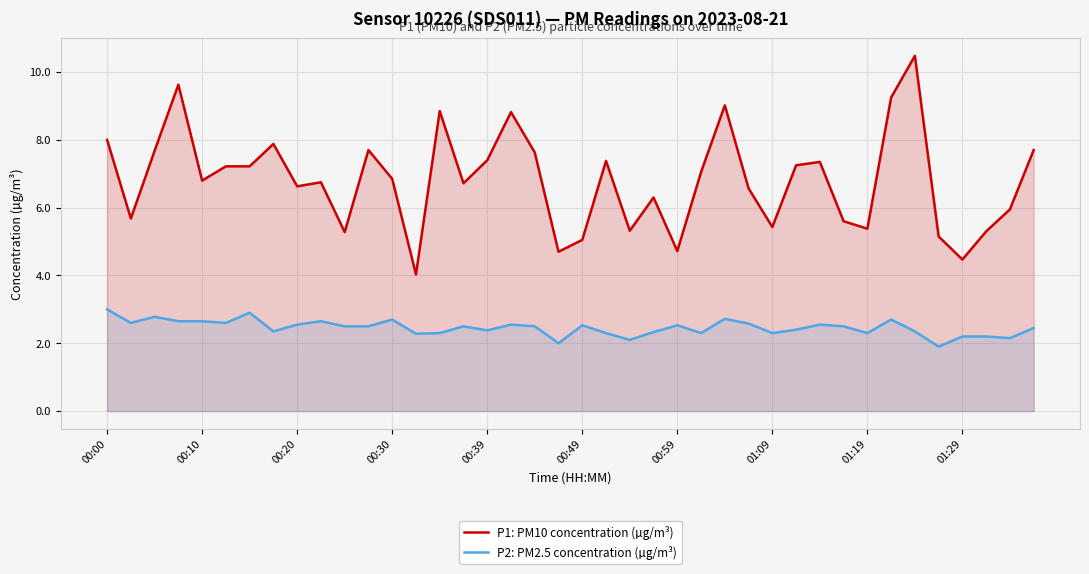

The P2: PM2.5 concentration (µg/m³) series shows 2.5 at 30. True or false?

True